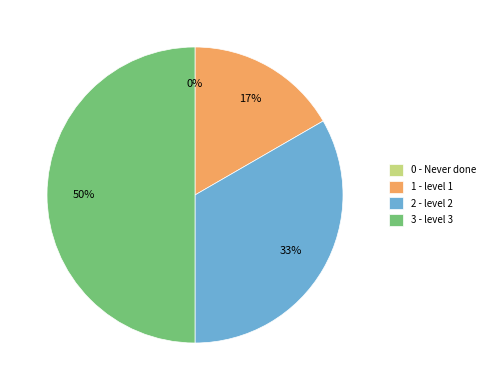

How many segments does this pie chart have?

4